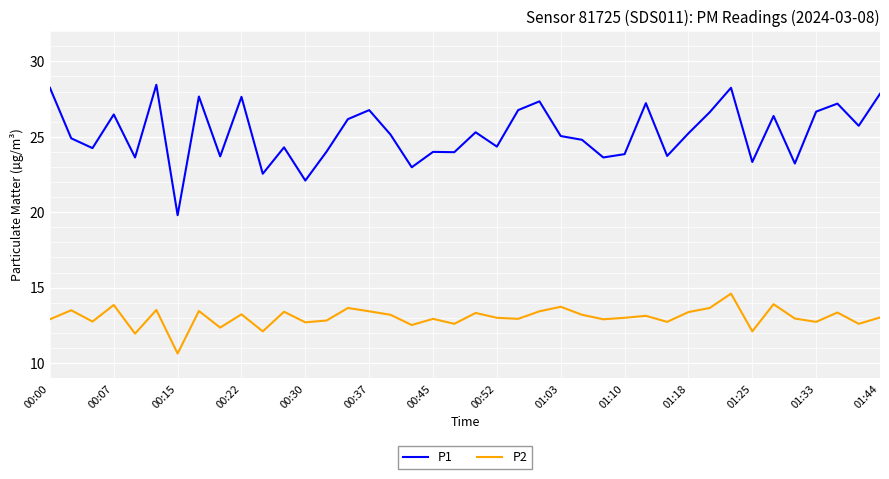

What is the minimum value for P2?

10.6